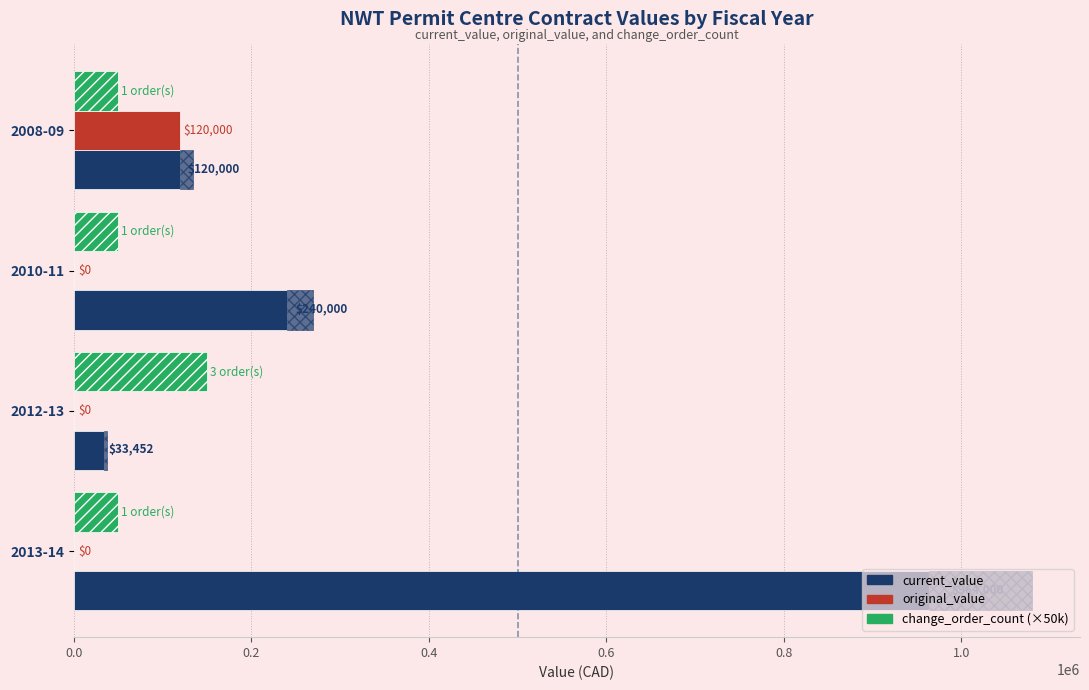

What is the difference between the maximum and minimum values in the original_value series?

120000